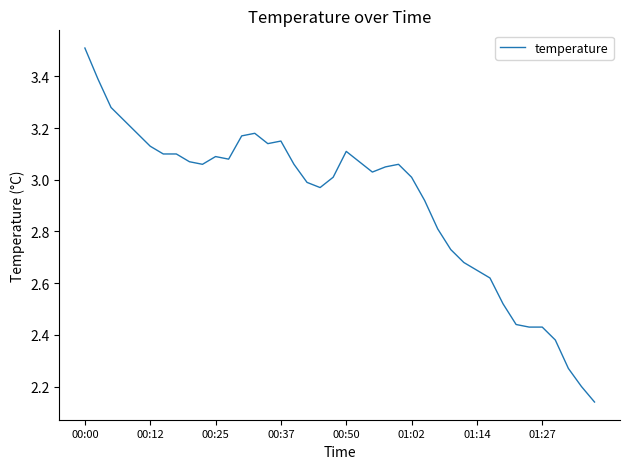

What is the difference between the maximum and minimum values?

1.4